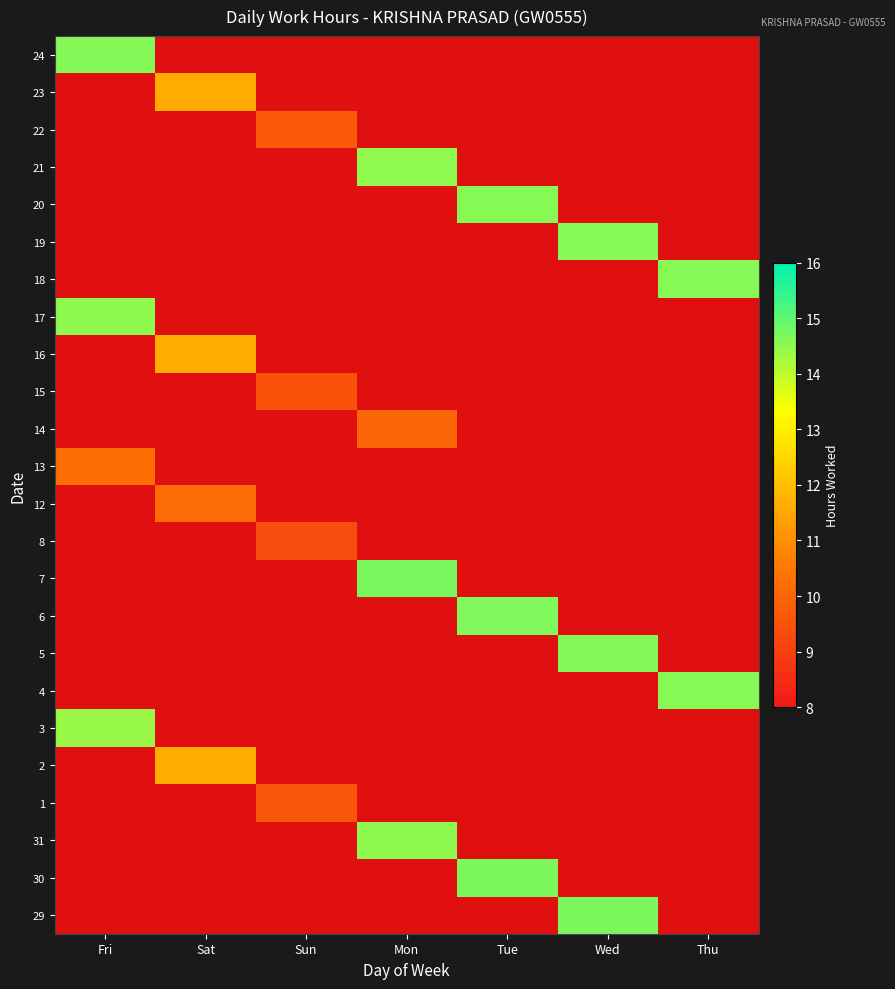

What is the maximum value shown in the chart?

14.7